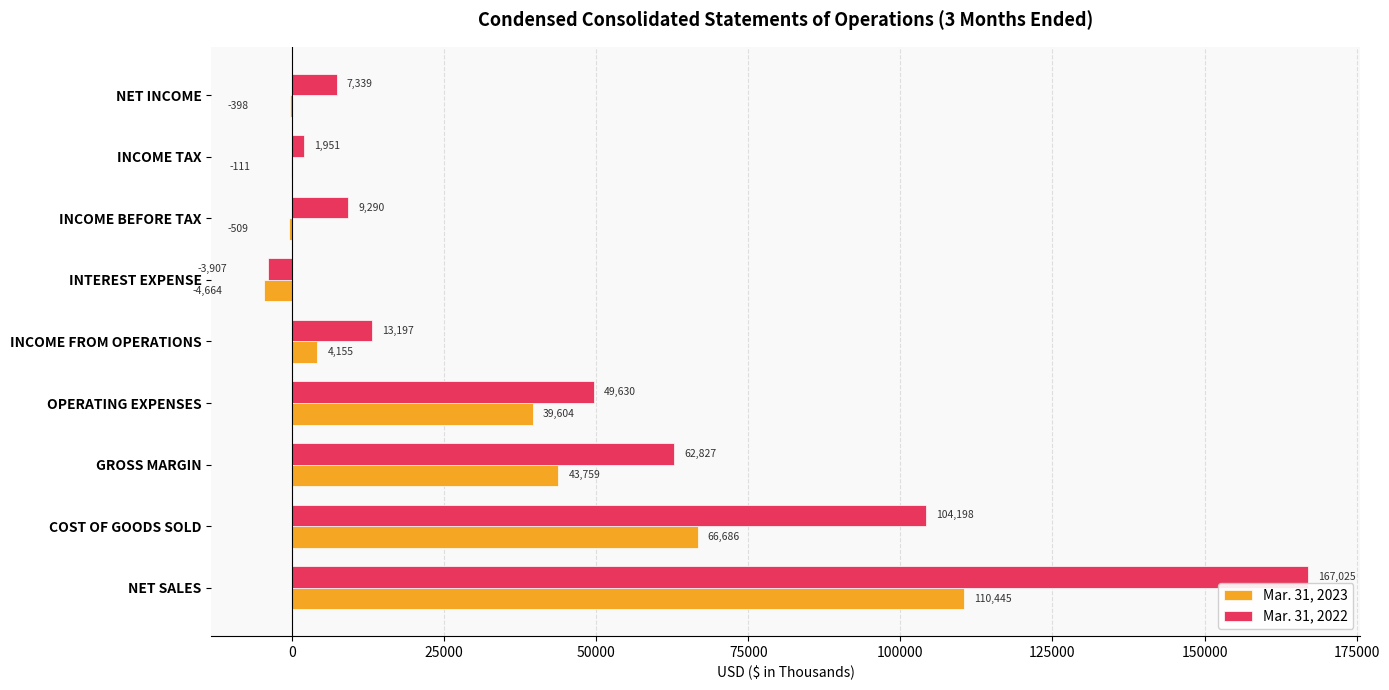

How many values in Mar. 31, 2023 are above zero?

5